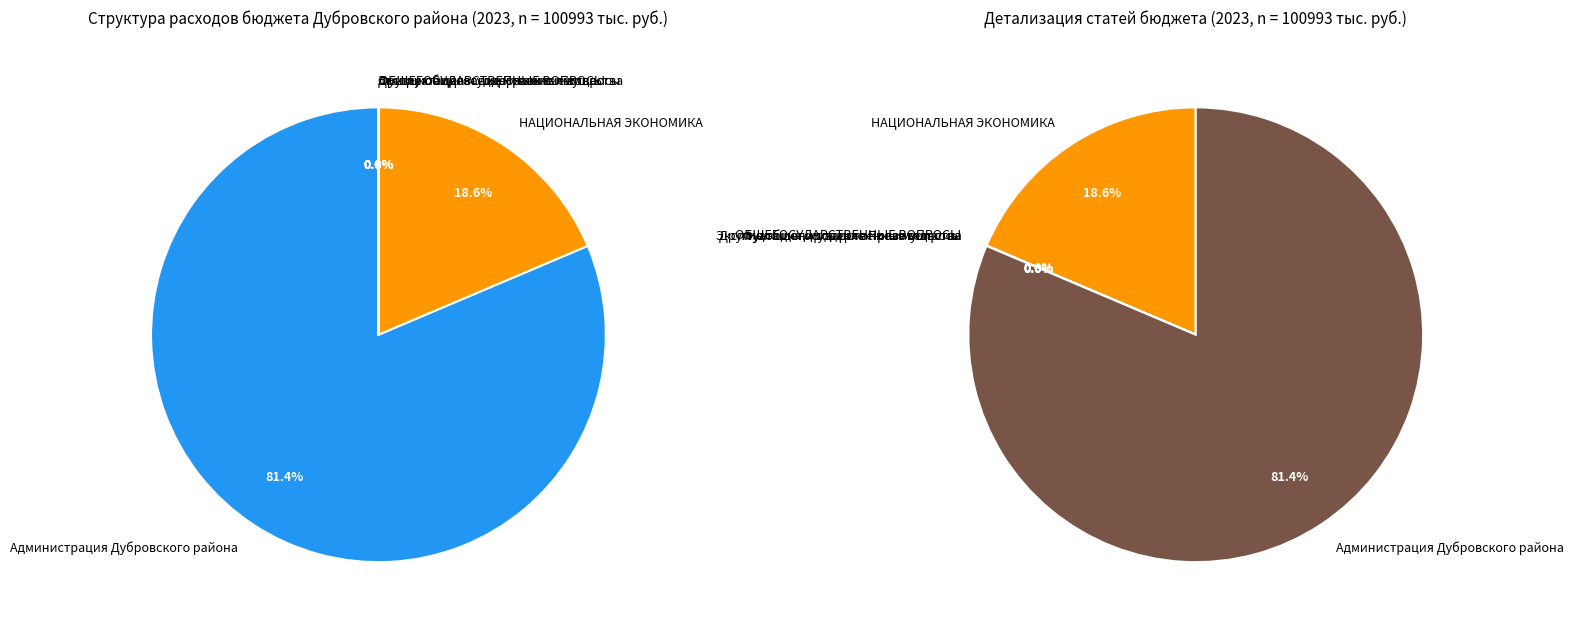

Which category accounts for the majority?

Администрация Дубровского района